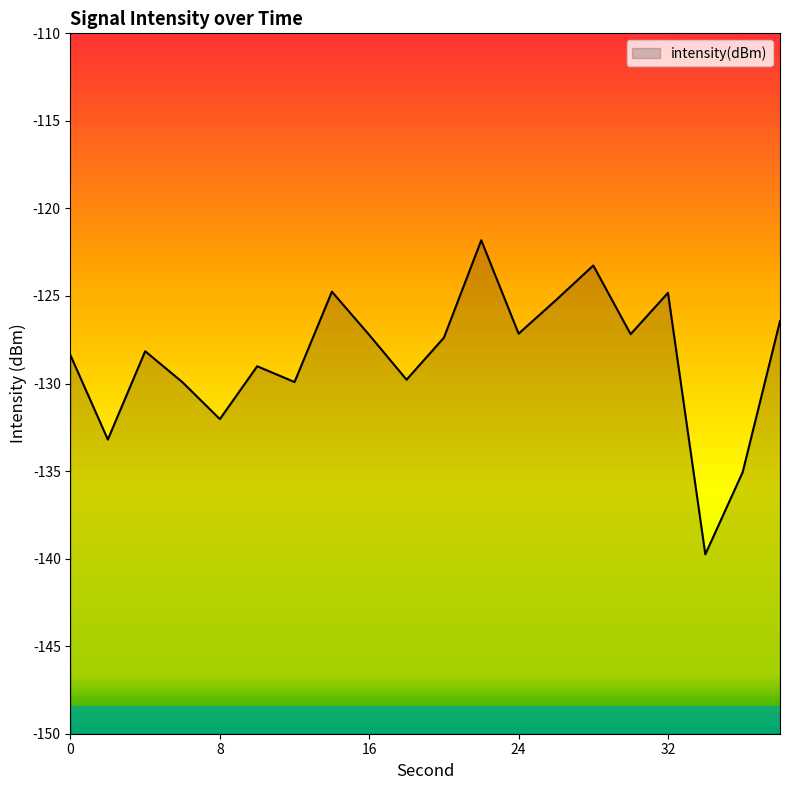

The chart shows a value of -133.2 at 2. True or false?

True